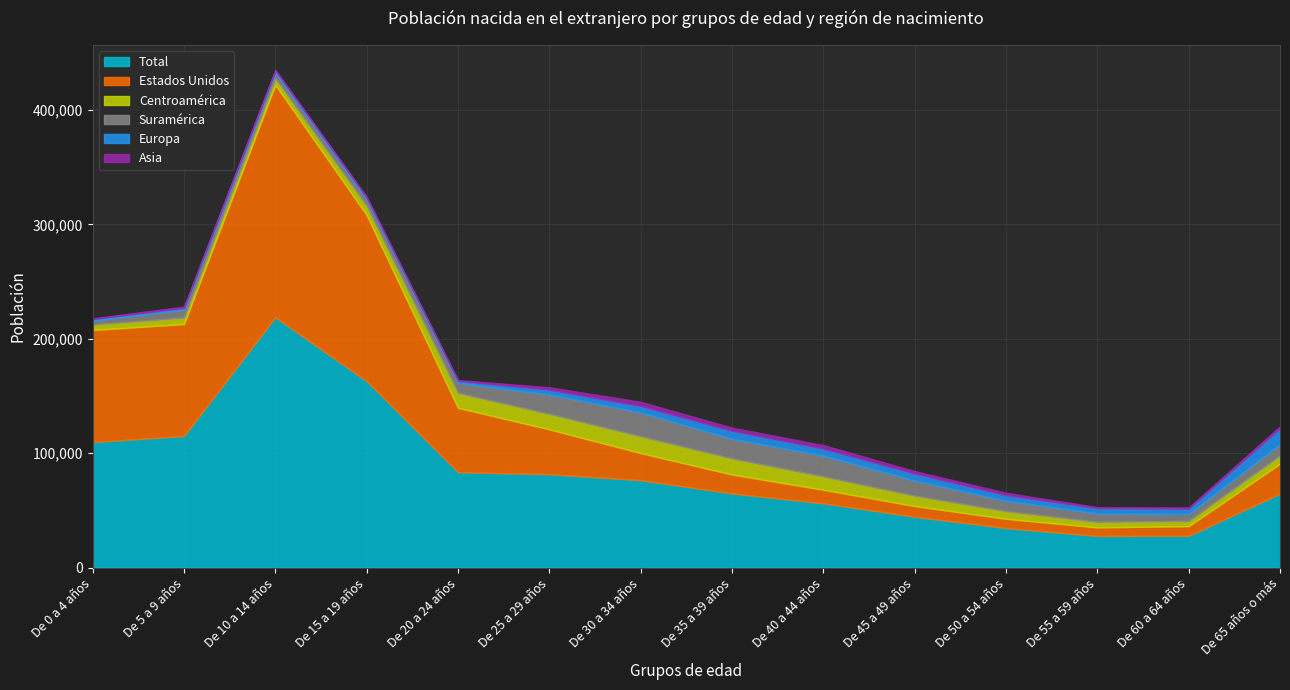

How many values in the Estados Unidos series are below 26147?

7